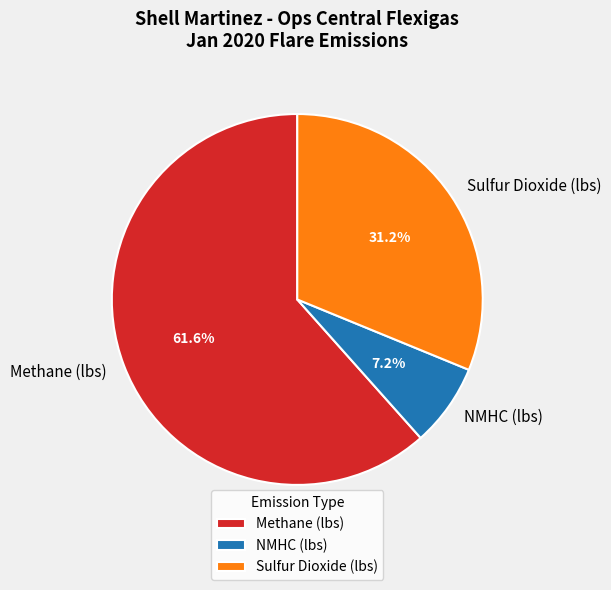

What percentage is the NMHC (lbs) slice, to the nearest percent?

7%